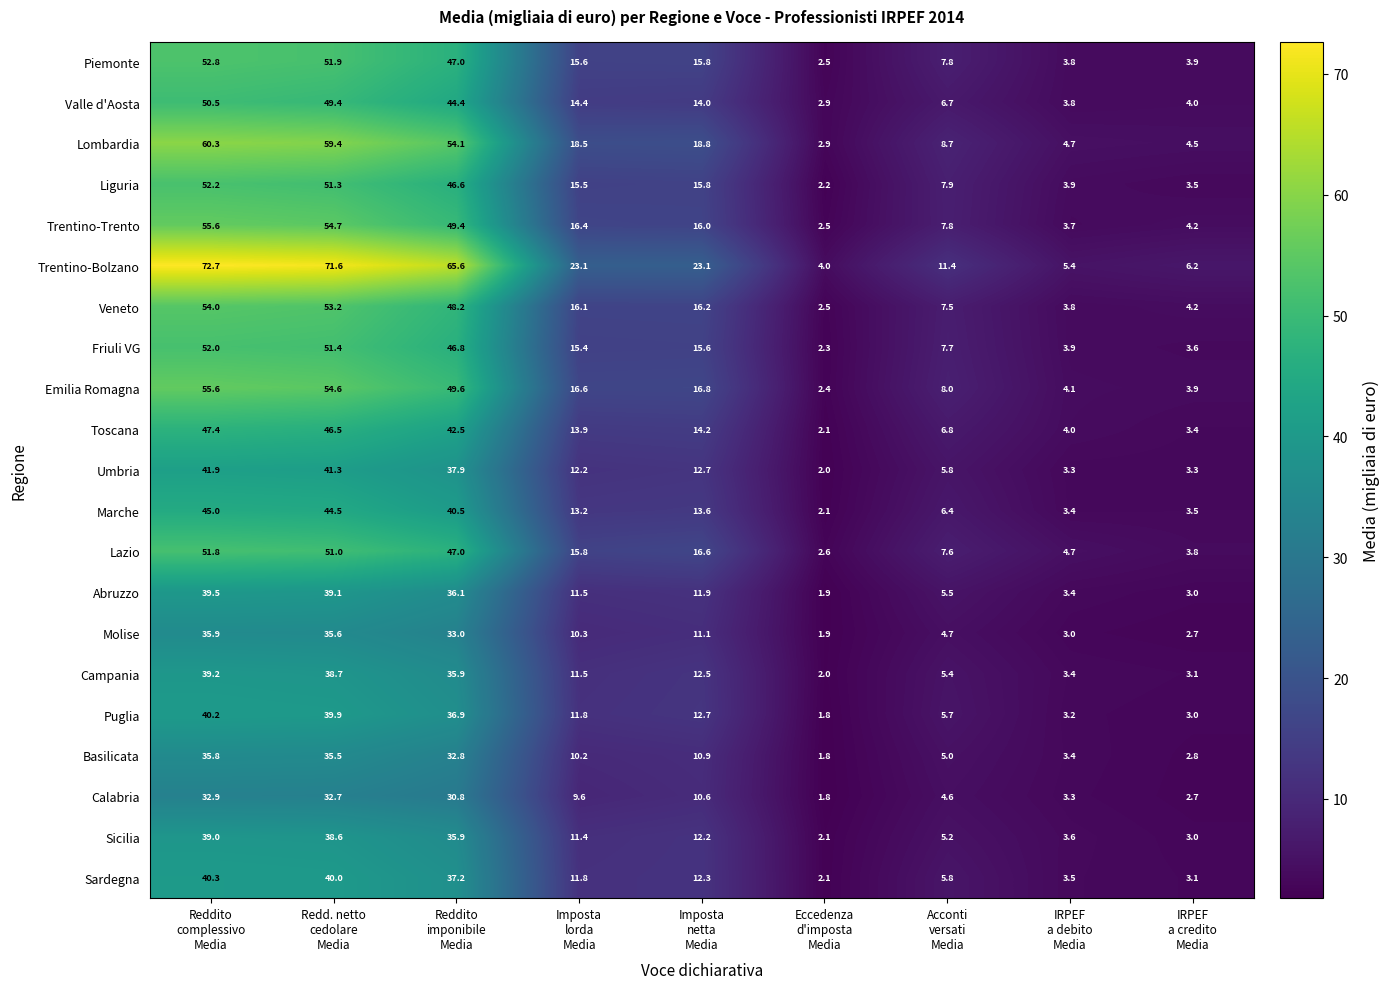

How many categories are shown in the chart?

9